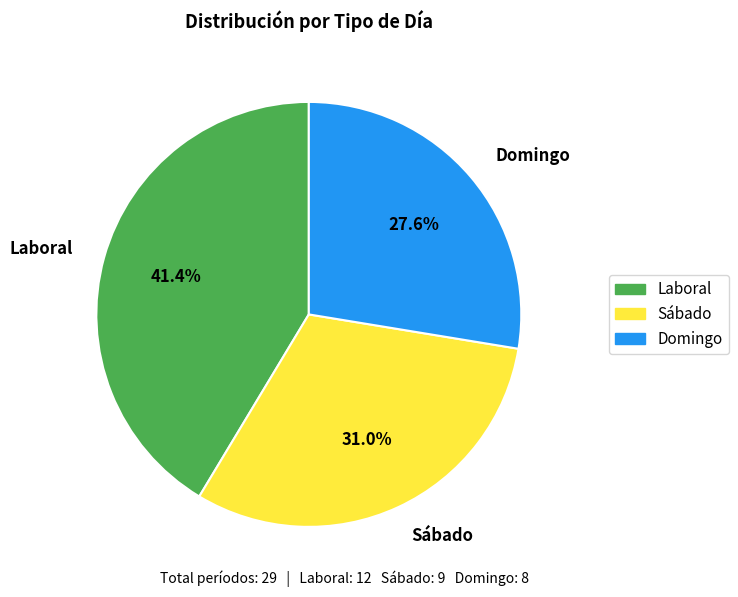

Is there a majority slice in this chart?

No